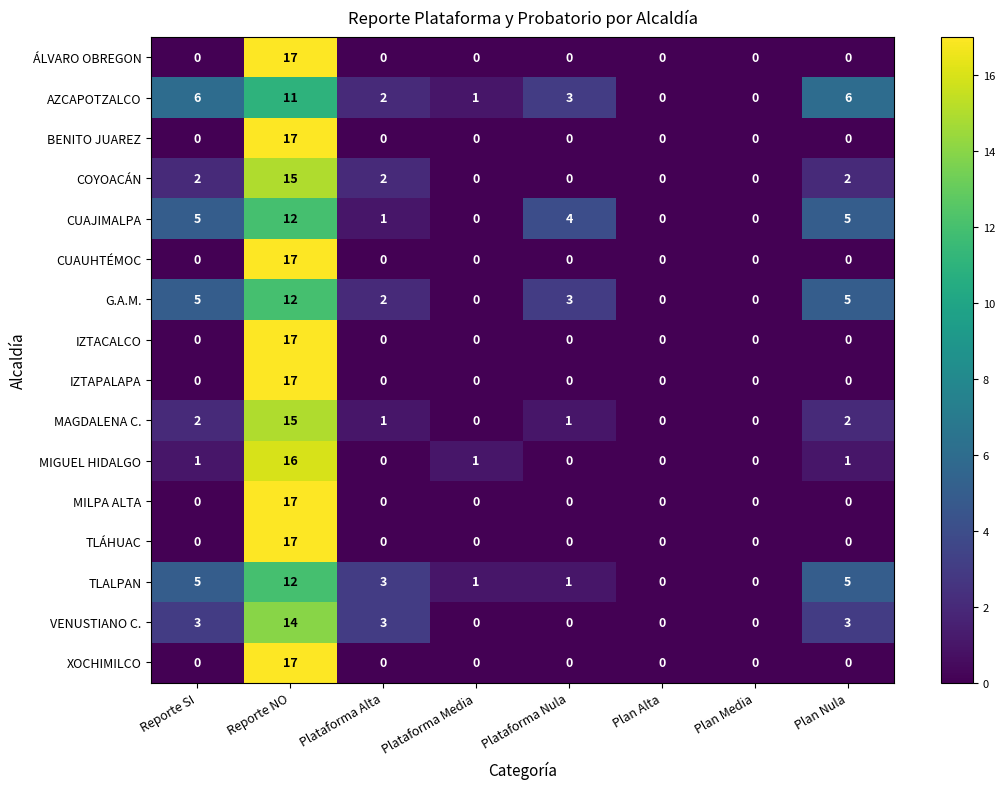

Is it true that CUAJIMALPA equals 5 at Reporte SI?

True